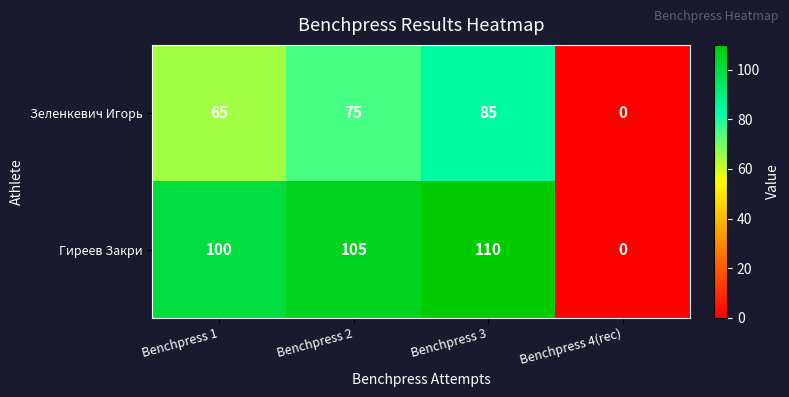

Which category has the highest value across all series?

Benchpress 3